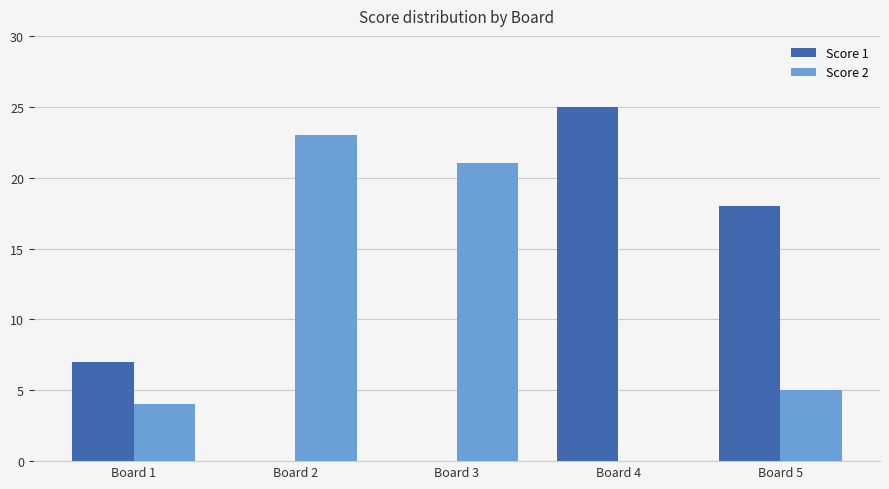

What is the maximum value shown in the chart?

25